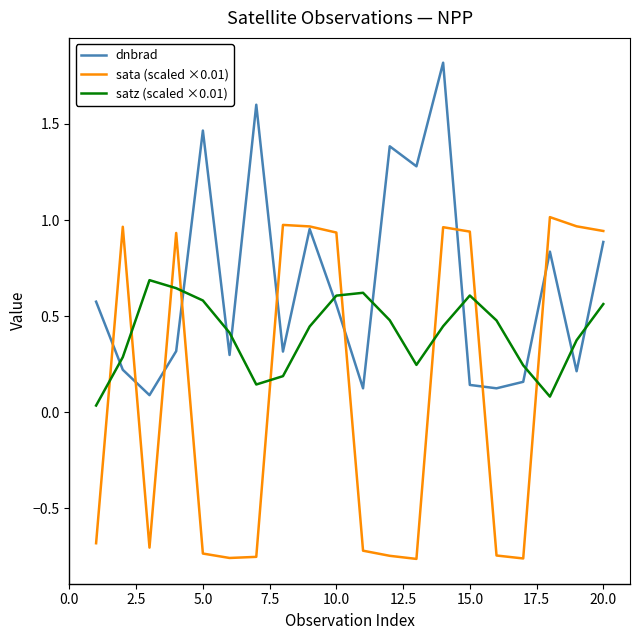

What is the highest value of the dnbrad series?

1.8